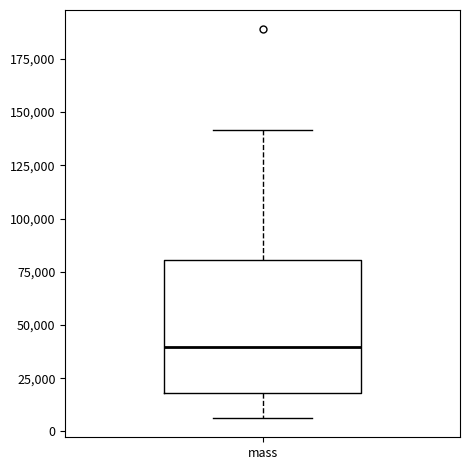

Read this box plot against the y-axis: the position of the median line, the range covered by the box, and the ends of both whiskers. The values are not printed on the chart, so give them approximately, as read against the axis.

median 40000, box 20000 to 80000, whiskers 5000 to 140000